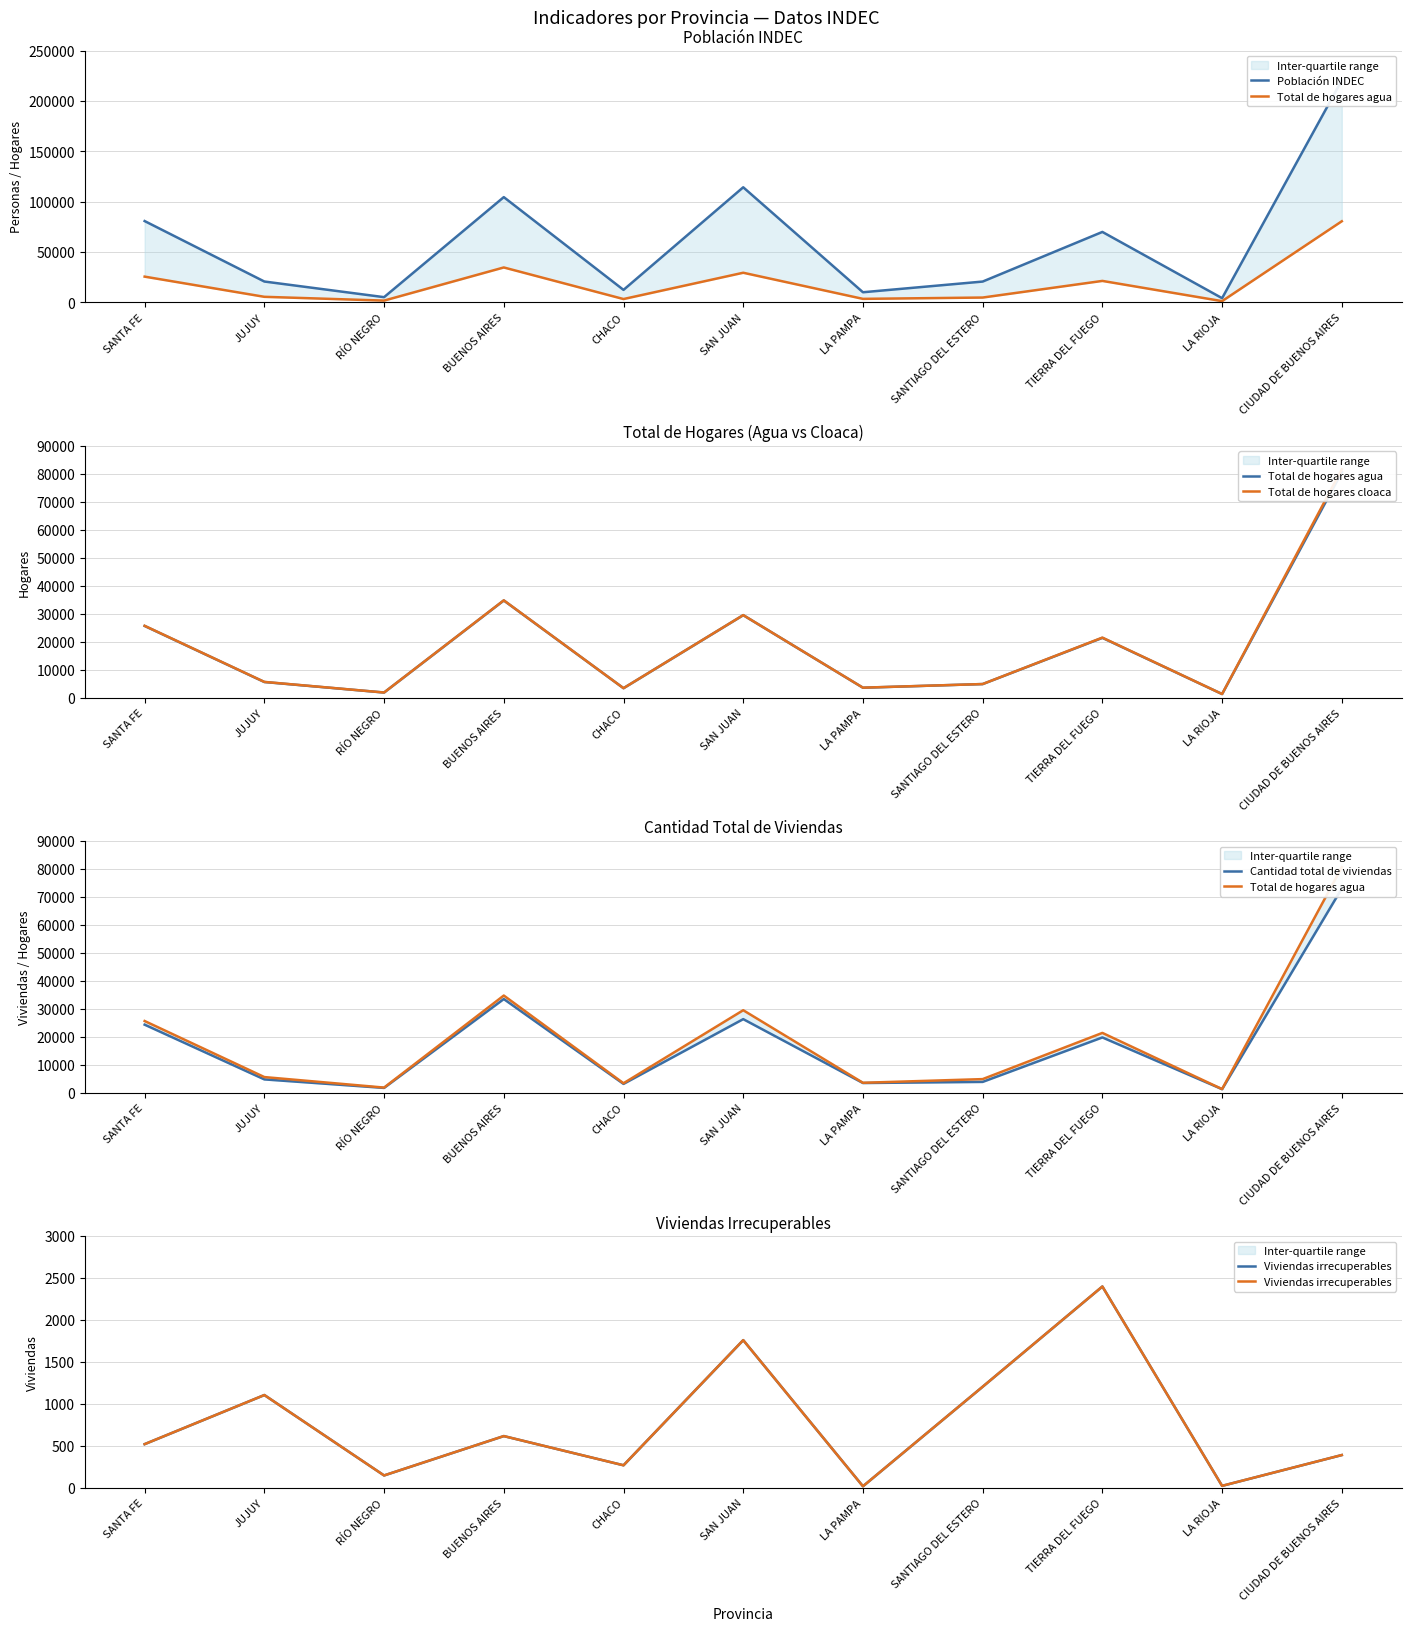

What is the label of the 4th point from the right?

SANTIAGO DEL ESTERO